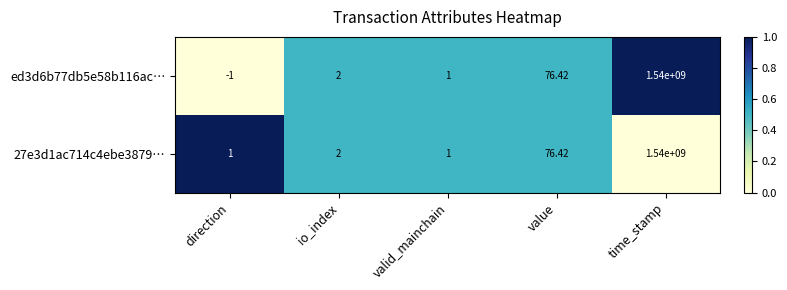

Which category has the highest value in the ed3d6b77db5e58b116ac… series?

time_stamp